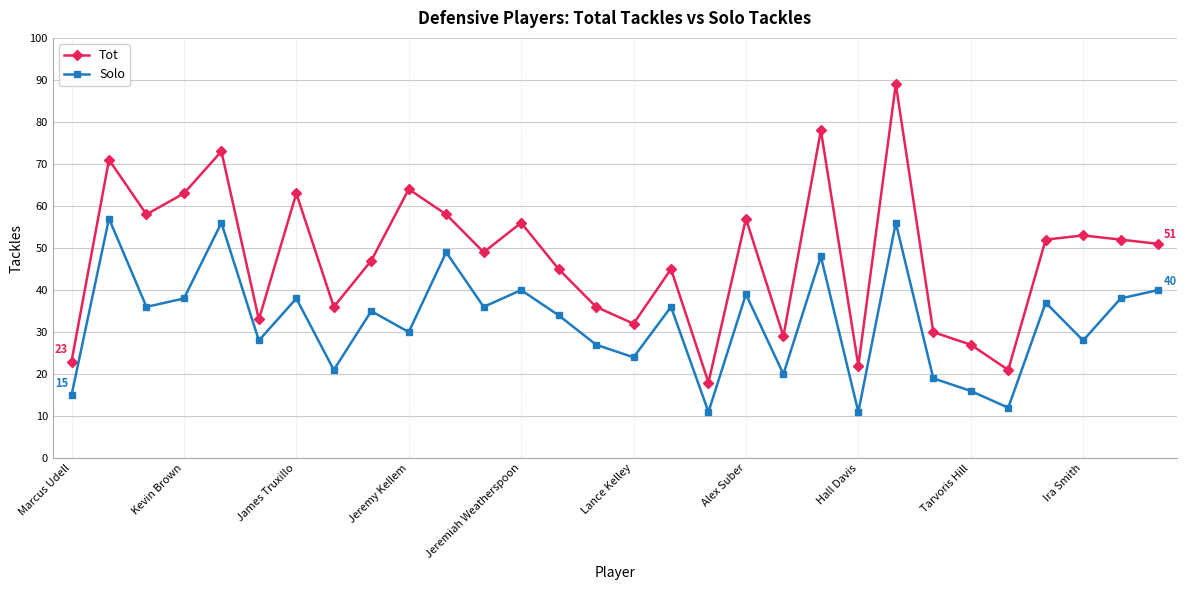

Which series has the largest total across all categories?

Tot